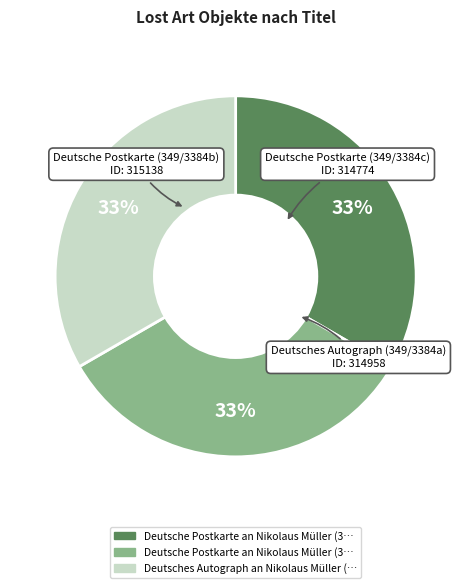

Does any single category account for the majority?

No